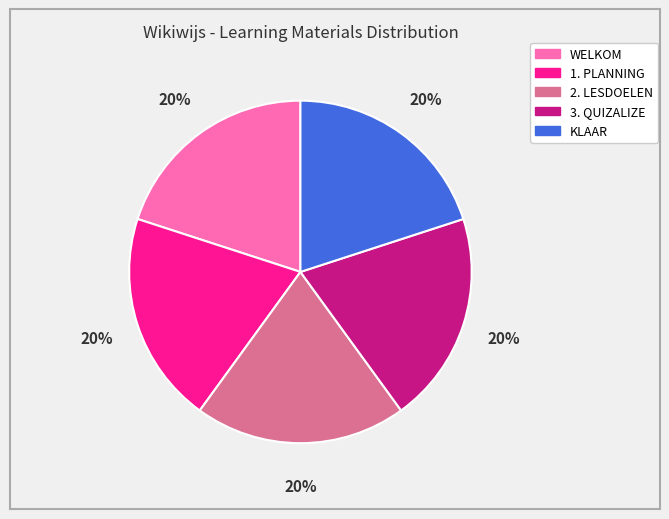

To the nearest percent, what is the average slice percentage?

20%